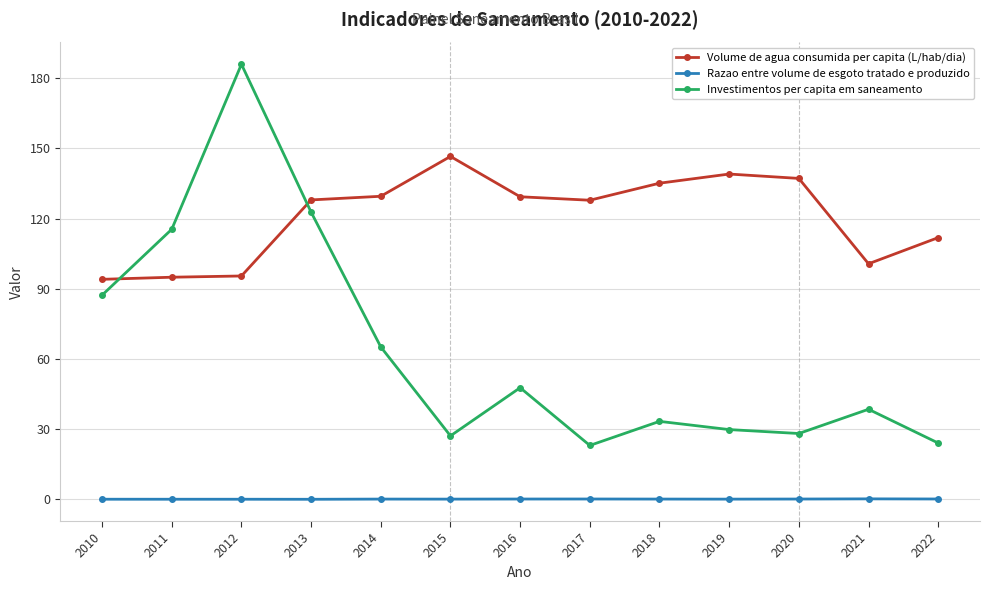

What is the difference between the maximum and minimum values in the Razao entre volume de esgoto tratado e produzido series?

0.2